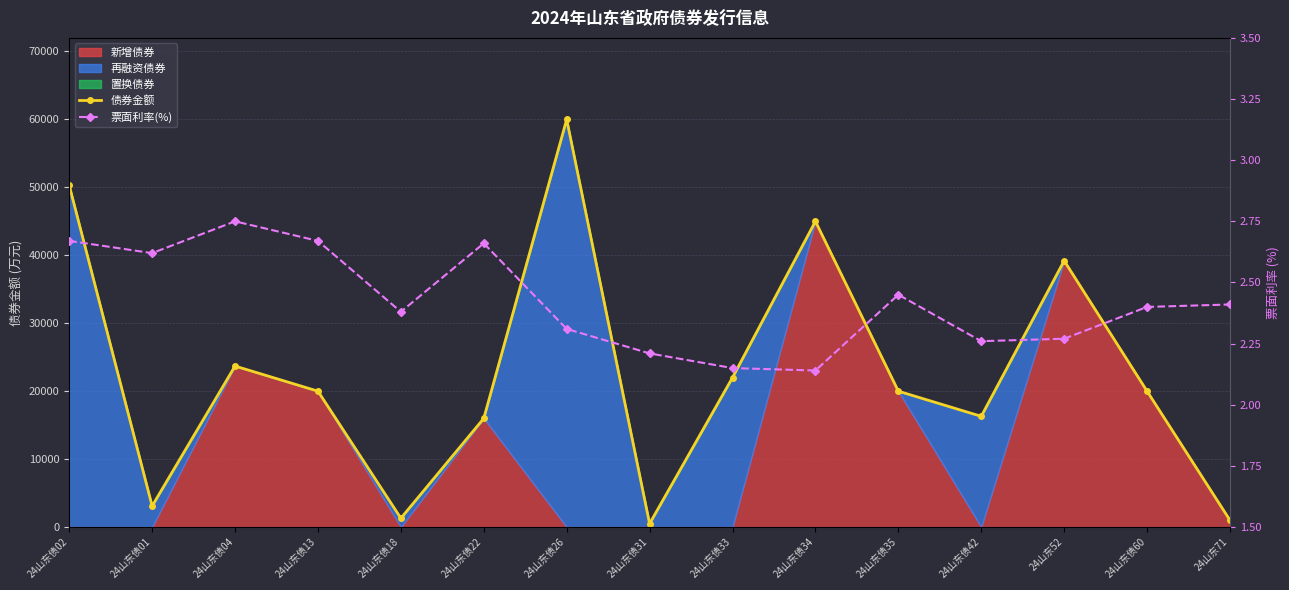

How many interior local valleys does the 票面利率(%) series have?

4